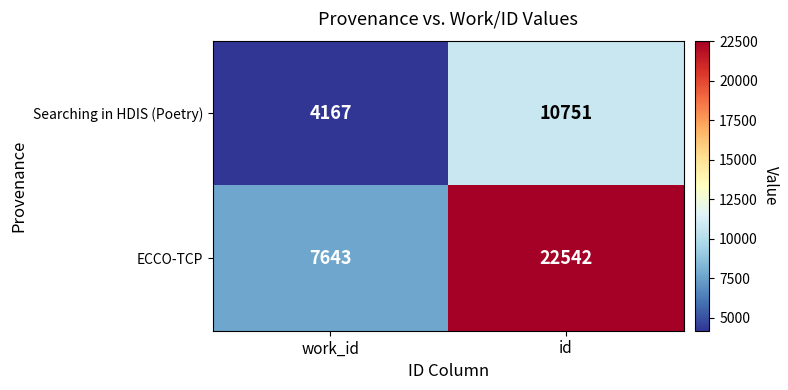

At id, list the series in order from largest to smallest.

ECCO-TCP, Searching in HDIS (Poetry)